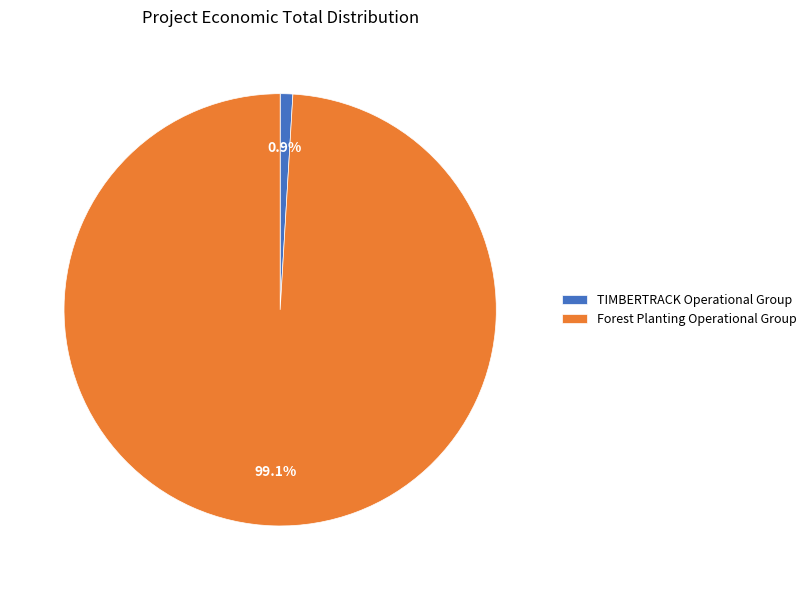

What percentage is the Forest Planting Operational Group slice, to the nearest percent?

99%